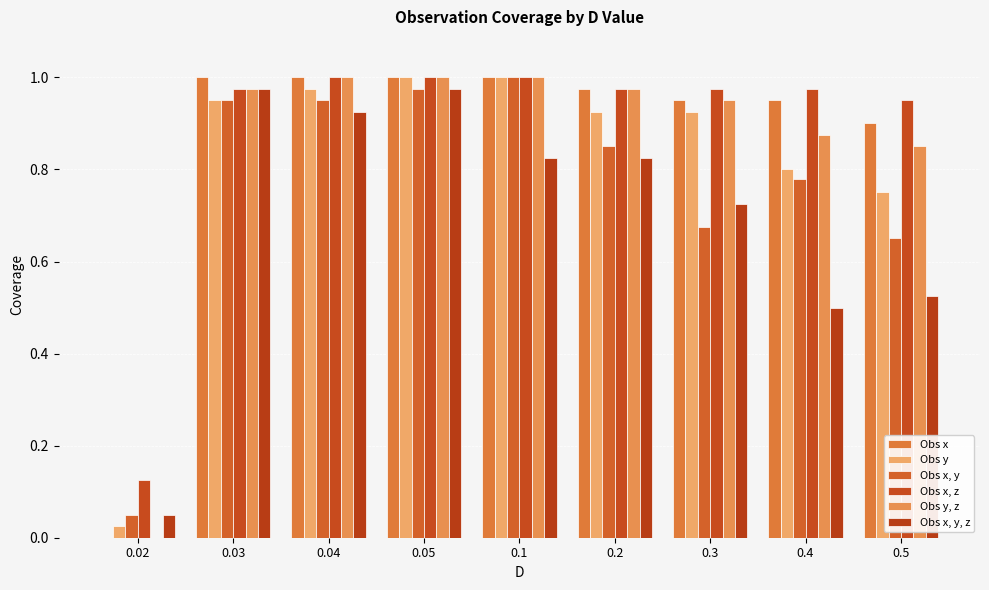

Count the number of categories in the chart.

9